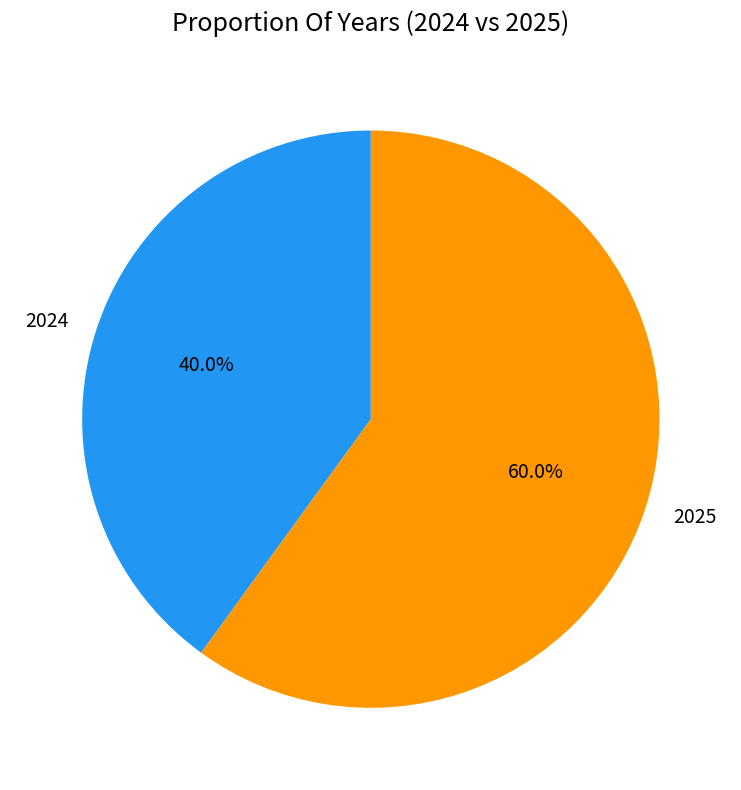

Which slice is the largest?

2025